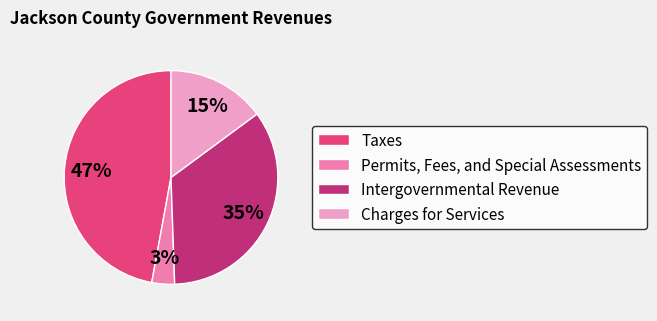

To the nearest percent, what is the difference between the largest and smallest slice percentages?

44%